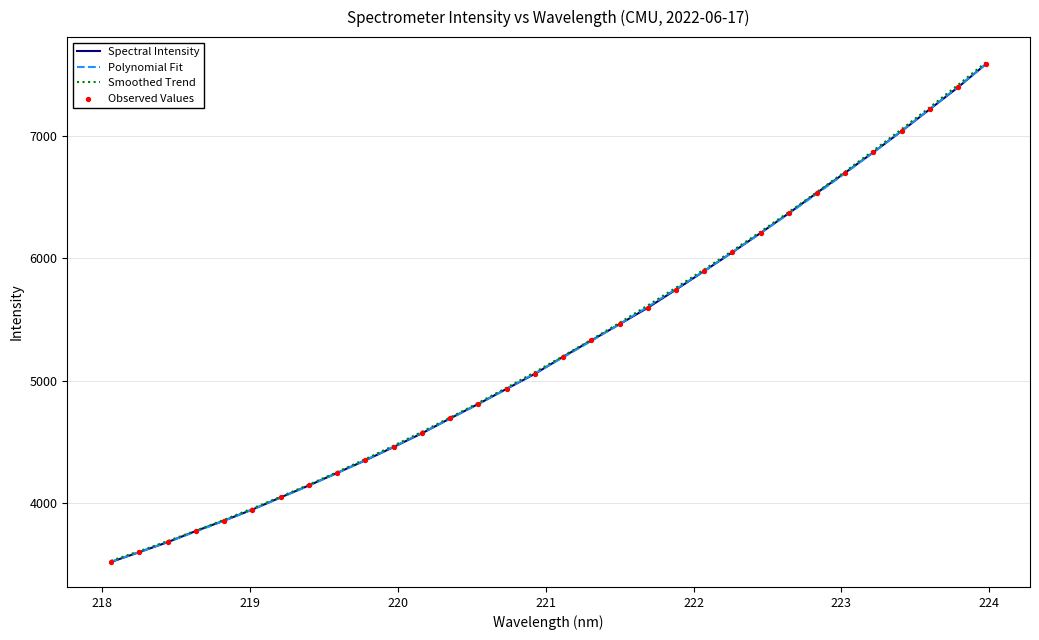

What is the minimum value shown in the chart?

3514.3